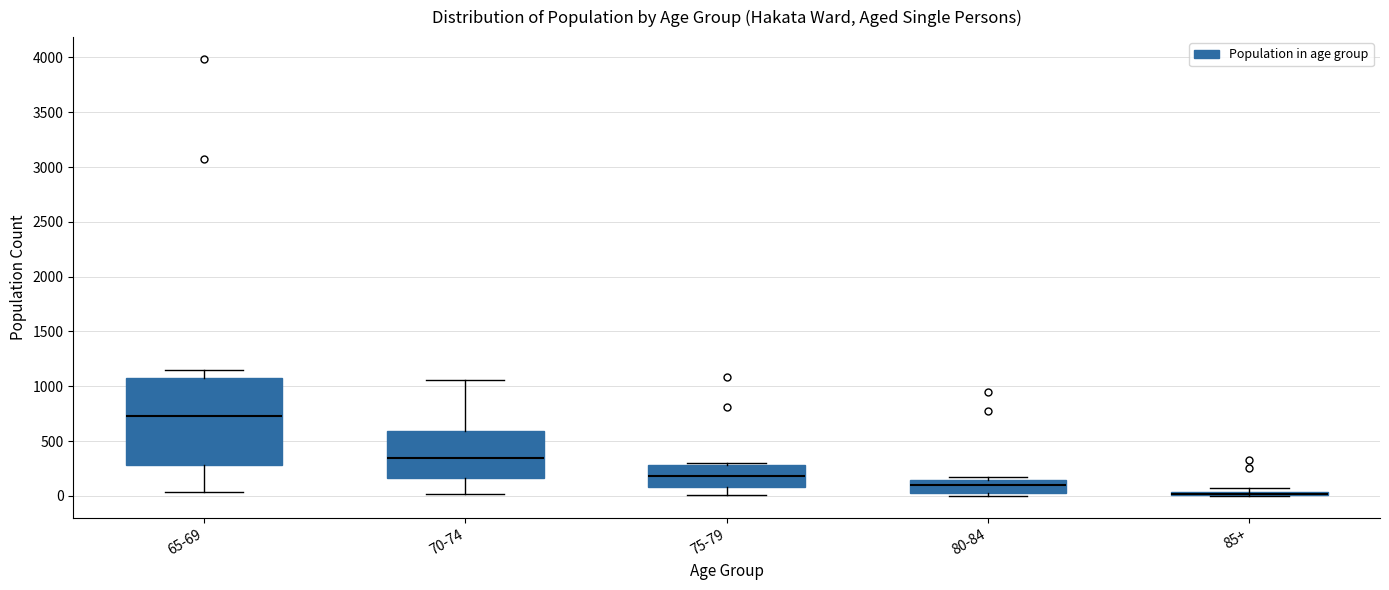

Which box is the tallest, from its lower edge to its upper edge?

65-69